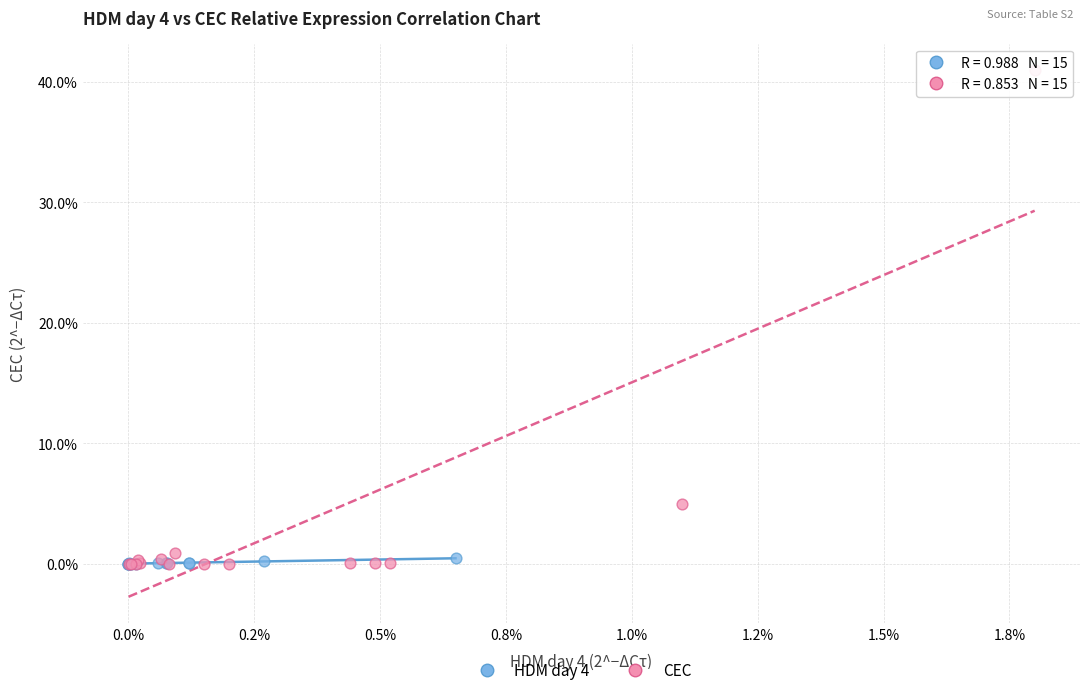

What are all the series names shown in the legend?

HDM day 4, CEC